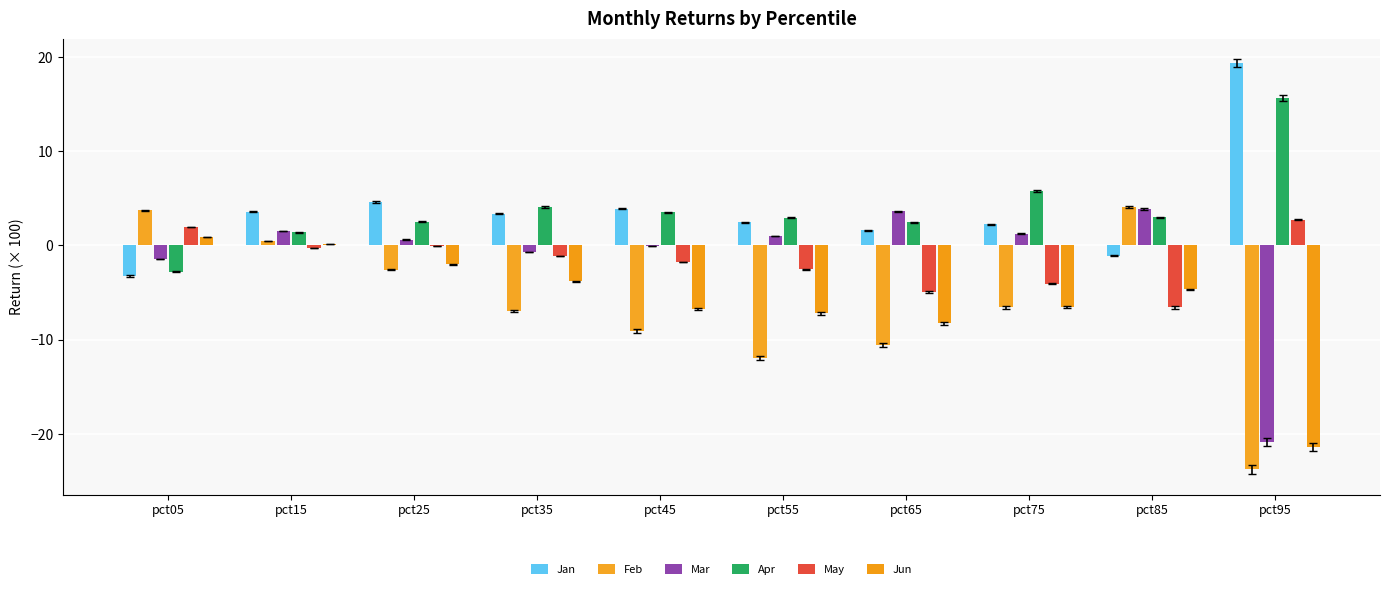

Rank the series by their maximum value, from lowest to highest.

Jun, May, Mar, Feb, Apr, Jan